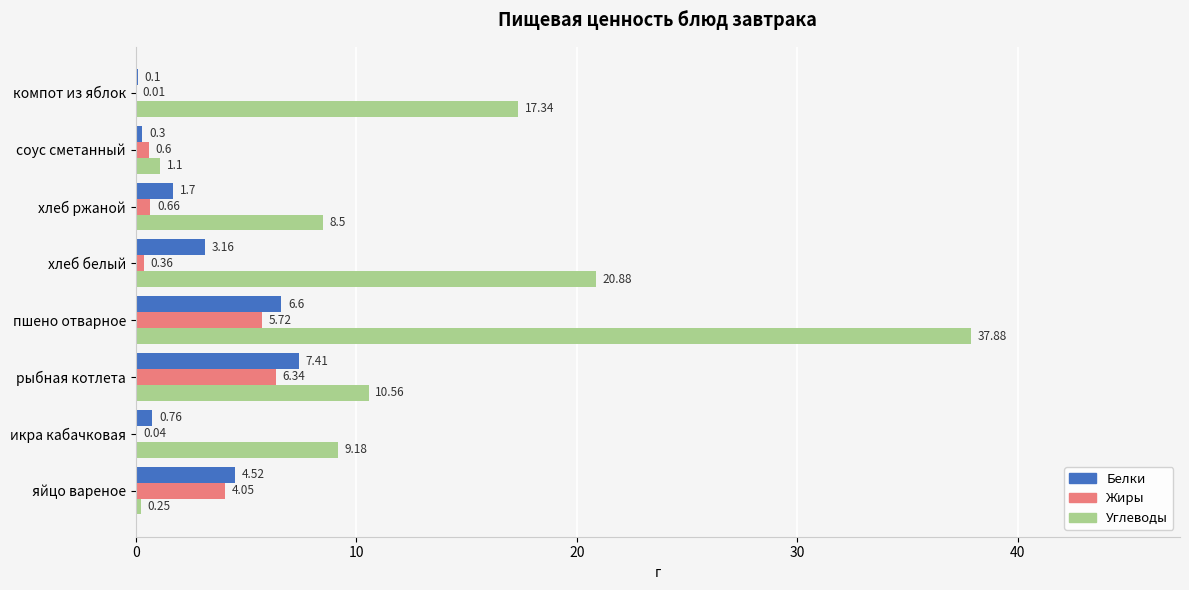

What is the sum of all Углеводы values?

105.7